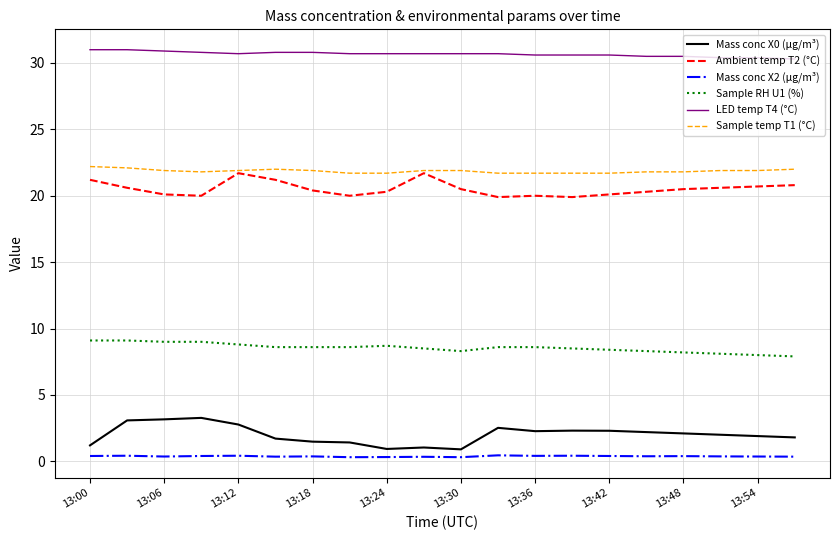

Which series has the largest total across all categories?

LED temp T4 (°C)